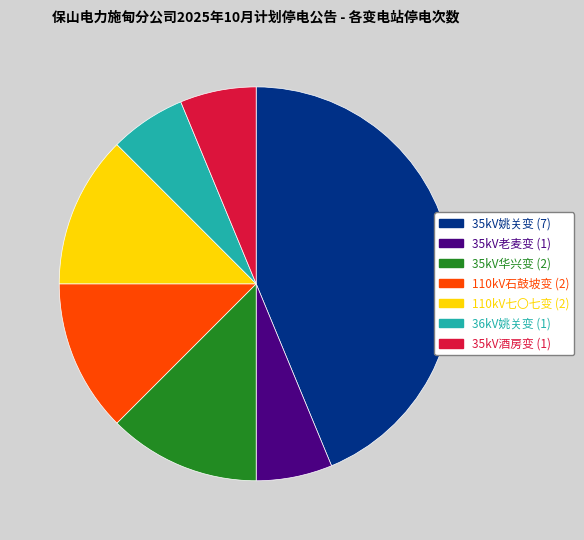

Does 36kV姚关变 represent more than half of the total?

No